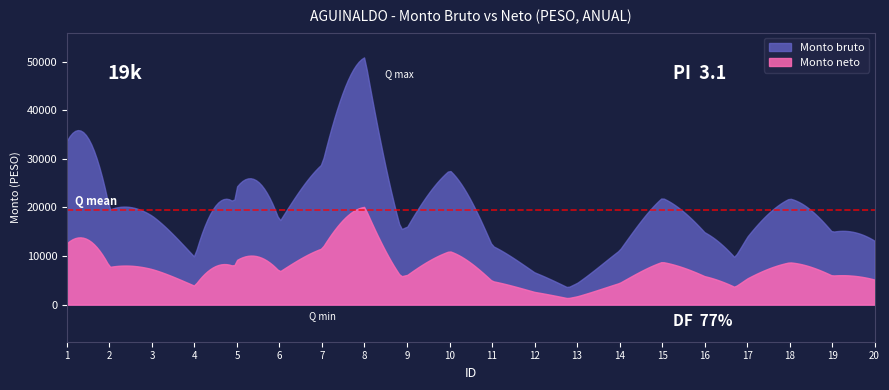

Which series has the largest total across all categories?

Monto bruto